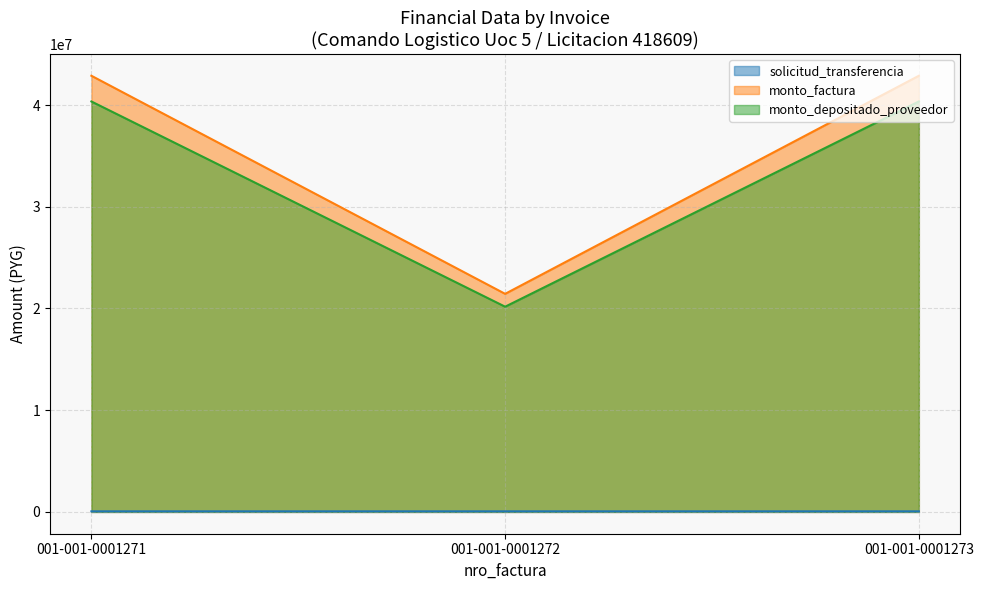

Which label corresponds to the smallest value in the chart?

001-001-0001271